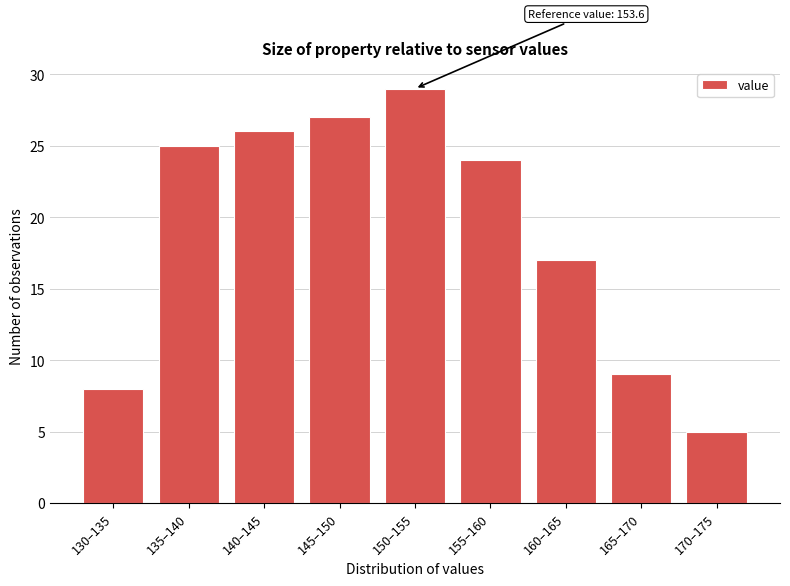

Reading left to right, list all the values displayed in this chart.

130–135=8	135–140=25	140–145=26	145–150=27	150–155=29	155–160=24	160–165=17	165–170=9	170–175=5